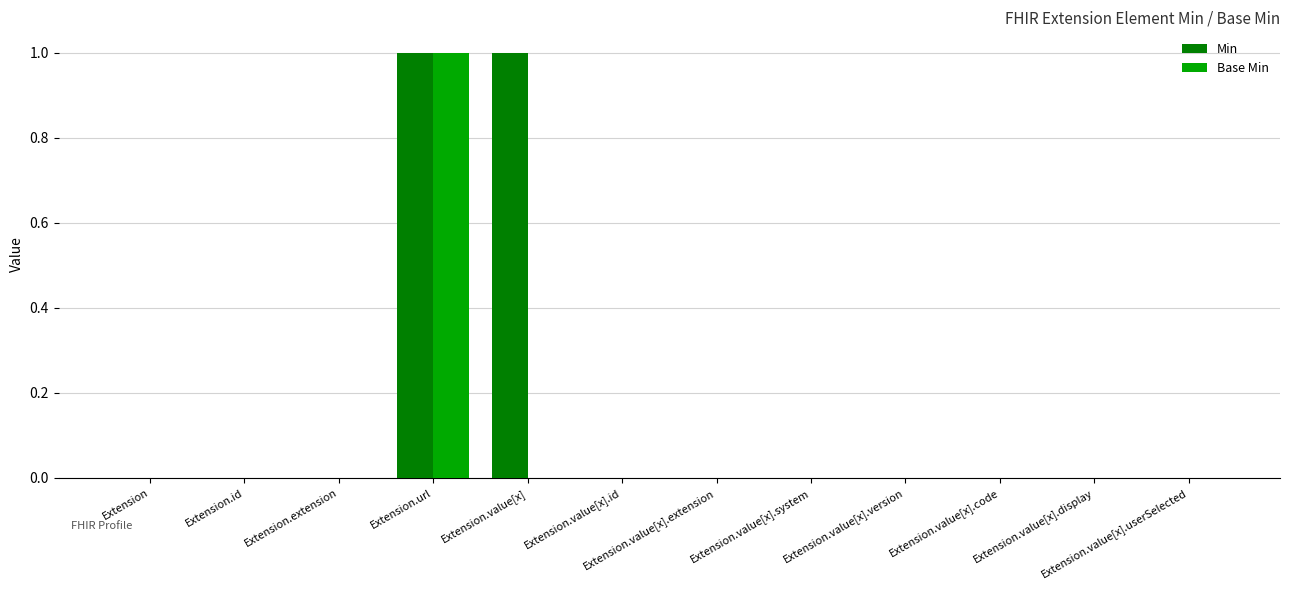

At which category is the sum across all series the highest?

Extension.url